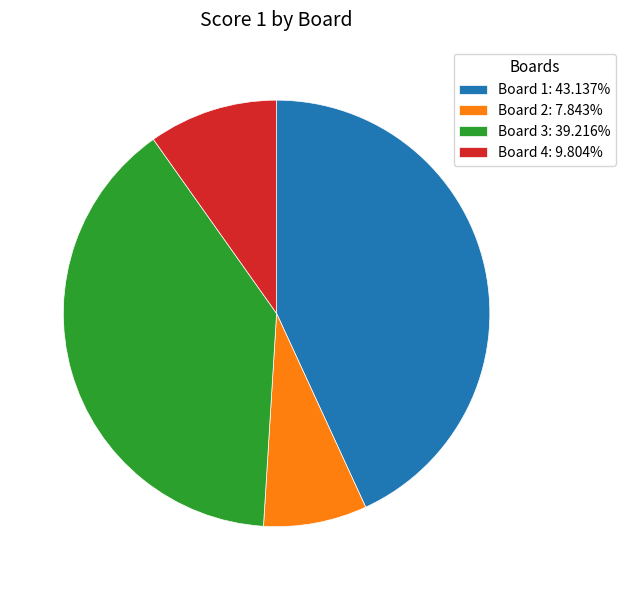

How many slices are in this pie chart?

4